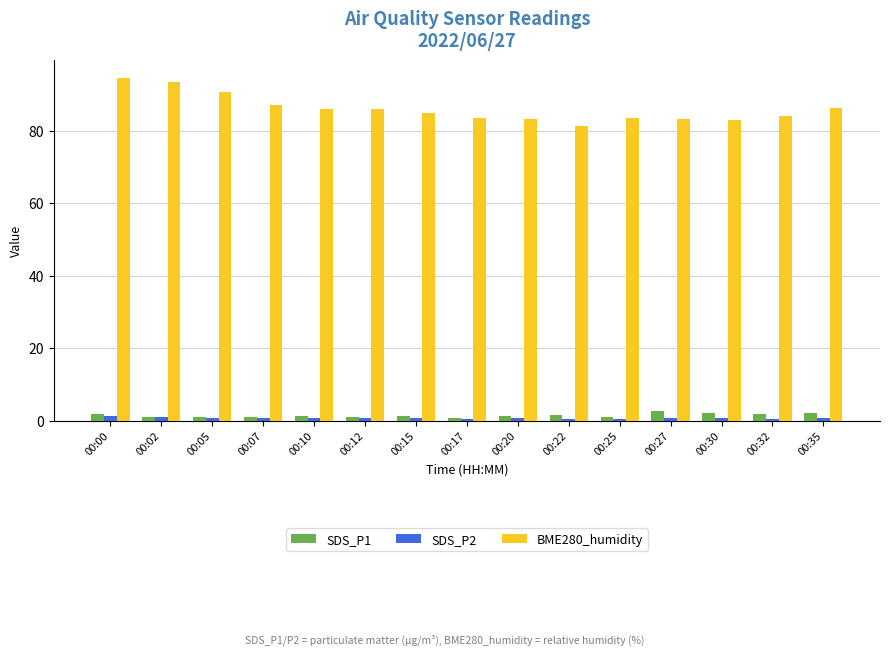

What are all the series names shown in the legend?

SDS_P1, SDS_P2, BME280_humidity